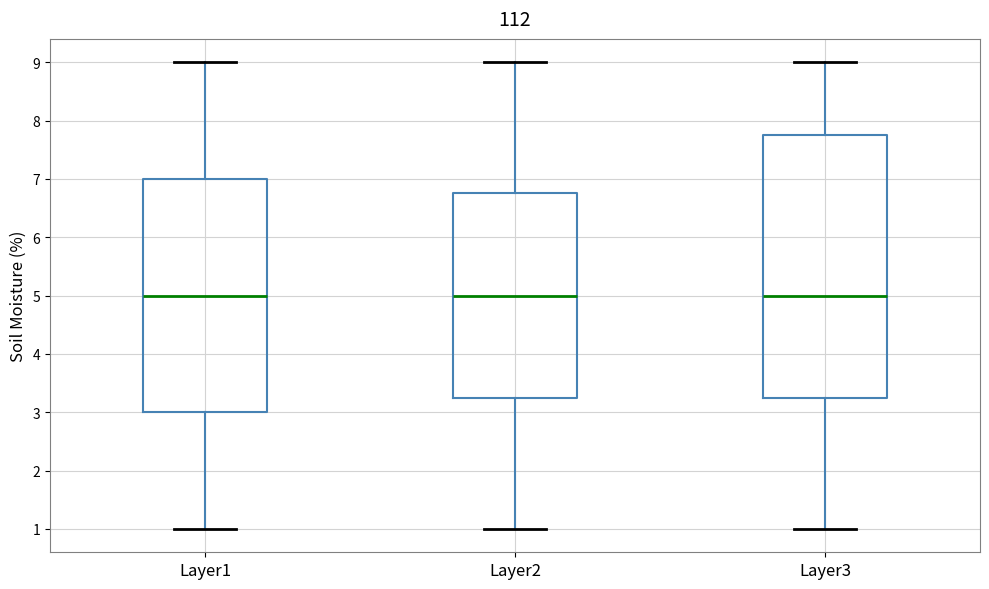

Reading left to right, transcribe this box plot: for each box, give where its median line is, the range the box spans, and where its two whiskers end, as read against the y-axis. The values are not printed on the chart, so give them approximately, as read against the axis.

Layer1: median 5.0, box 3.0 to 7.0, whiskers 1.0 to 9.0
Layer2: median 5.0, box 3.3 to 6.8, whiskers 1.0 to 9.0
Layer3: median 5.0, box 3.3 to 7.8, whiskers 1.0 to 9.0